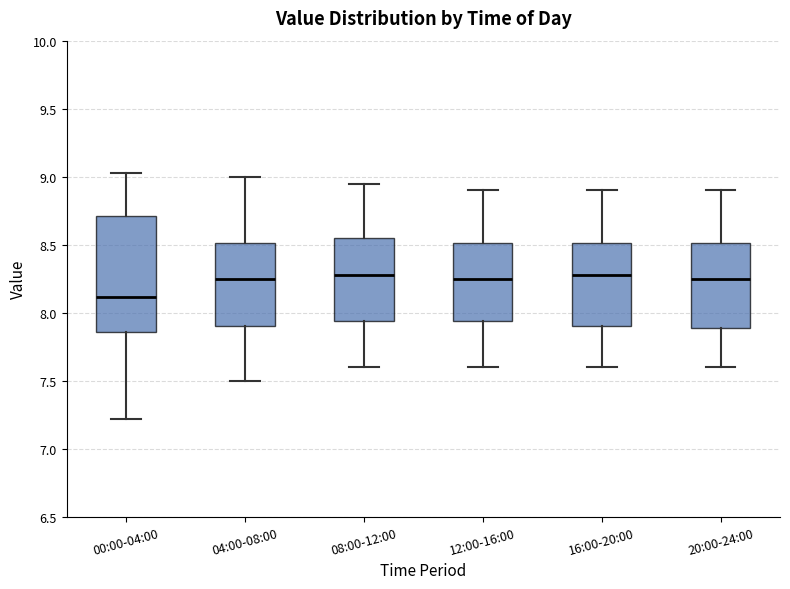

Where is the lower edge of the box for 20:00-24:00 on the y-axis? The values are not printed on the chart, so give them approximately, as read against the axis.

7.90